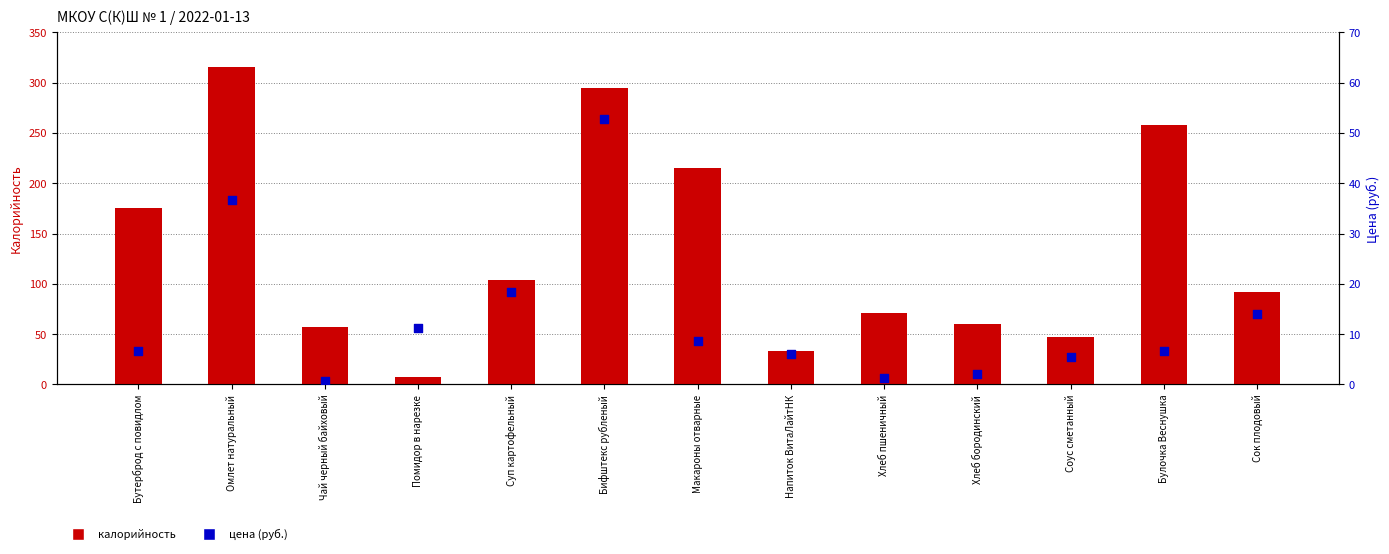

What is the total value across all series at Хлеб бородинский?

62.0